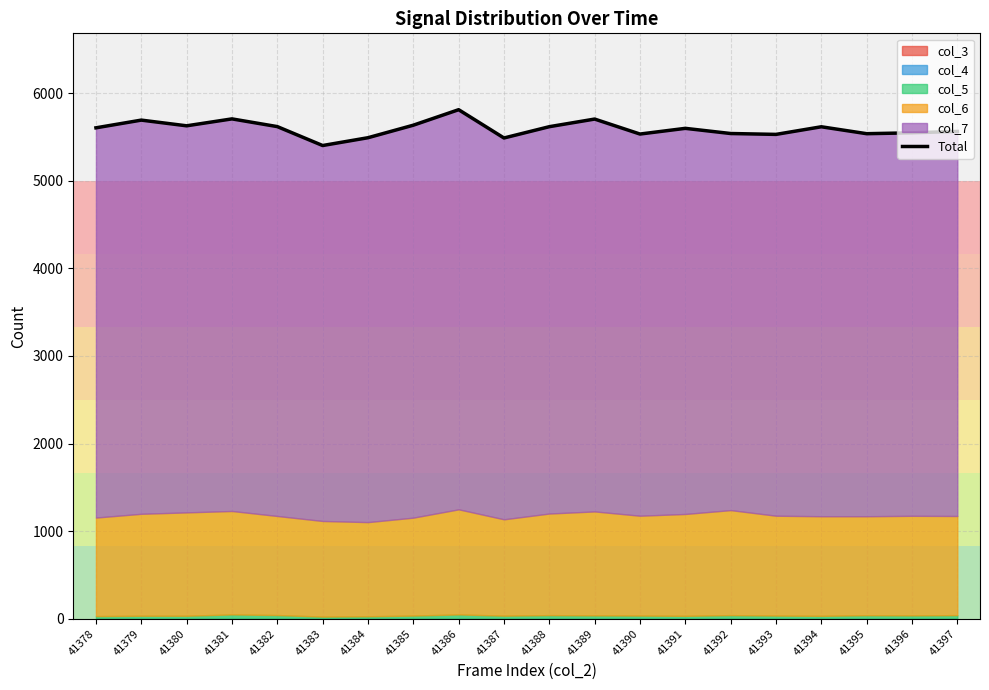

At which label is the value closest to 5606?

41378